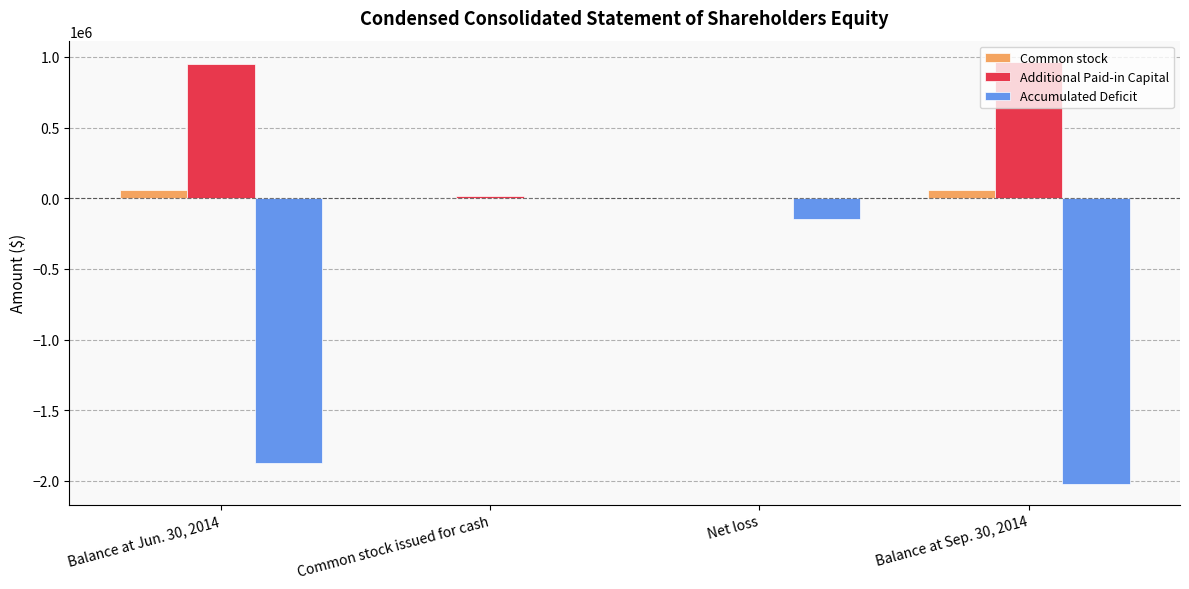

The value of Accumulated Deficit at Balance at Sep. 30, 2014 is -3461822. True or false?

False